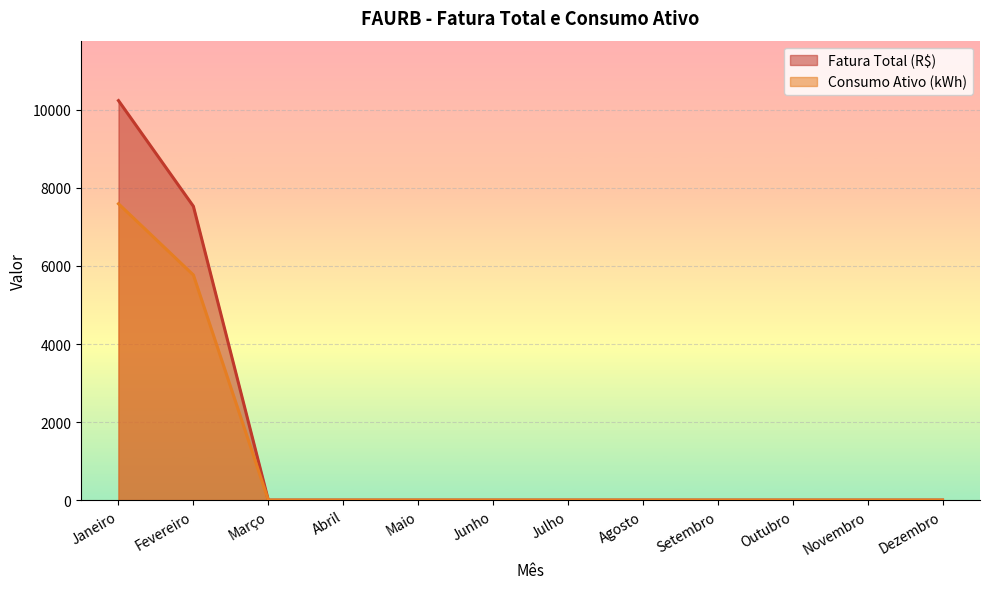

At which label is Consumo Ativo (kWh) closest to 3797?

Fevereiro